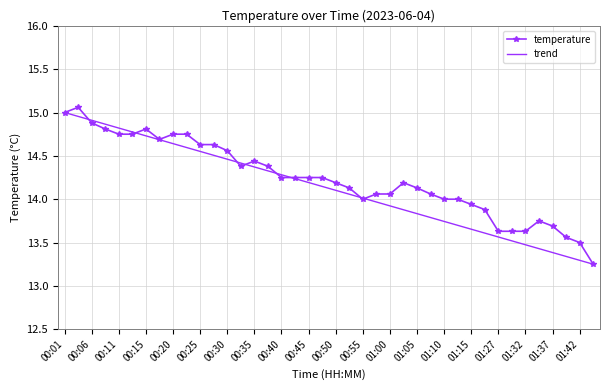

What is the difference between the second highest and second lowest values in the trend series?

1.7